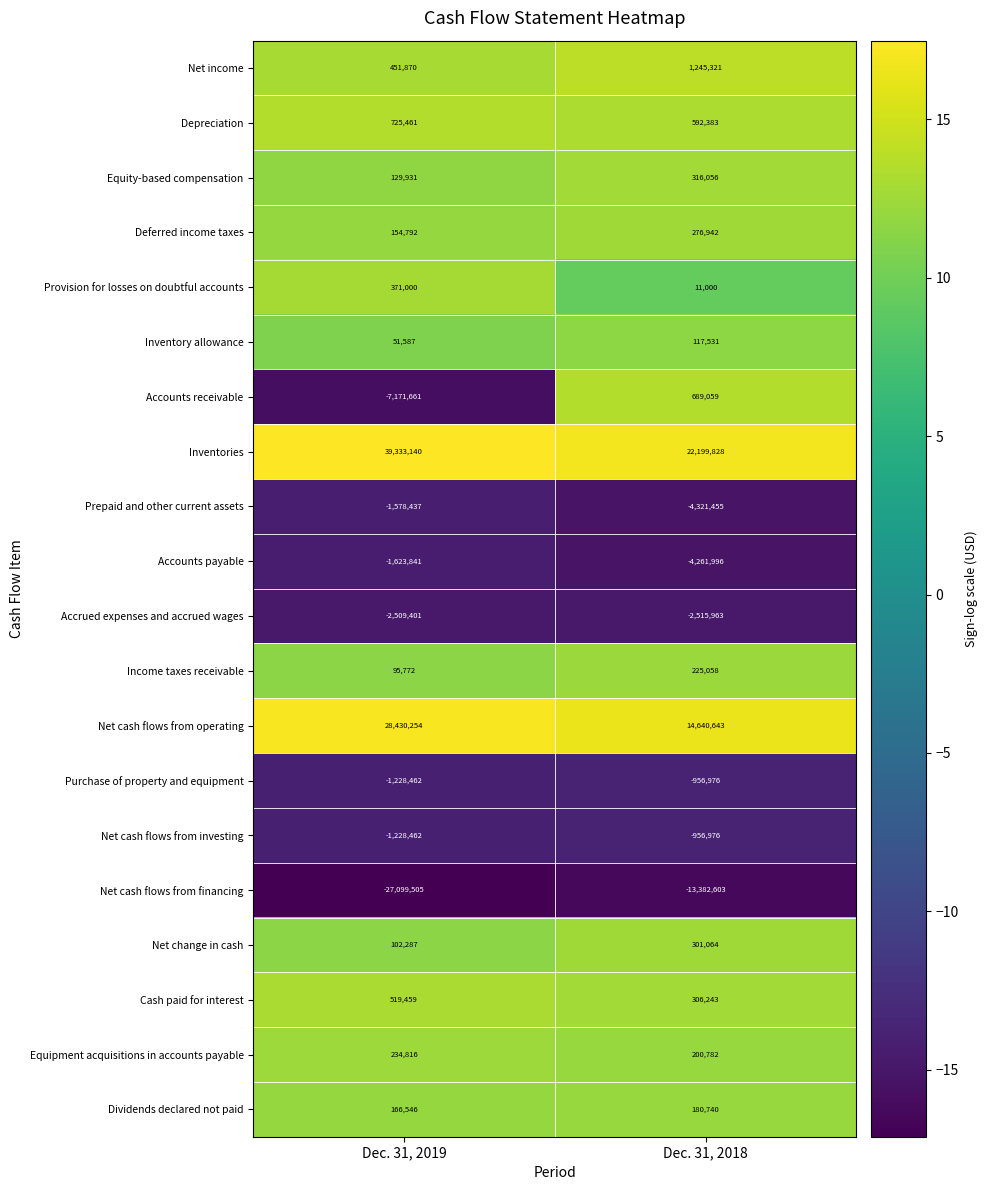

What is the difference between the highest and lowest values at Dec. 31, 2019?

66432645